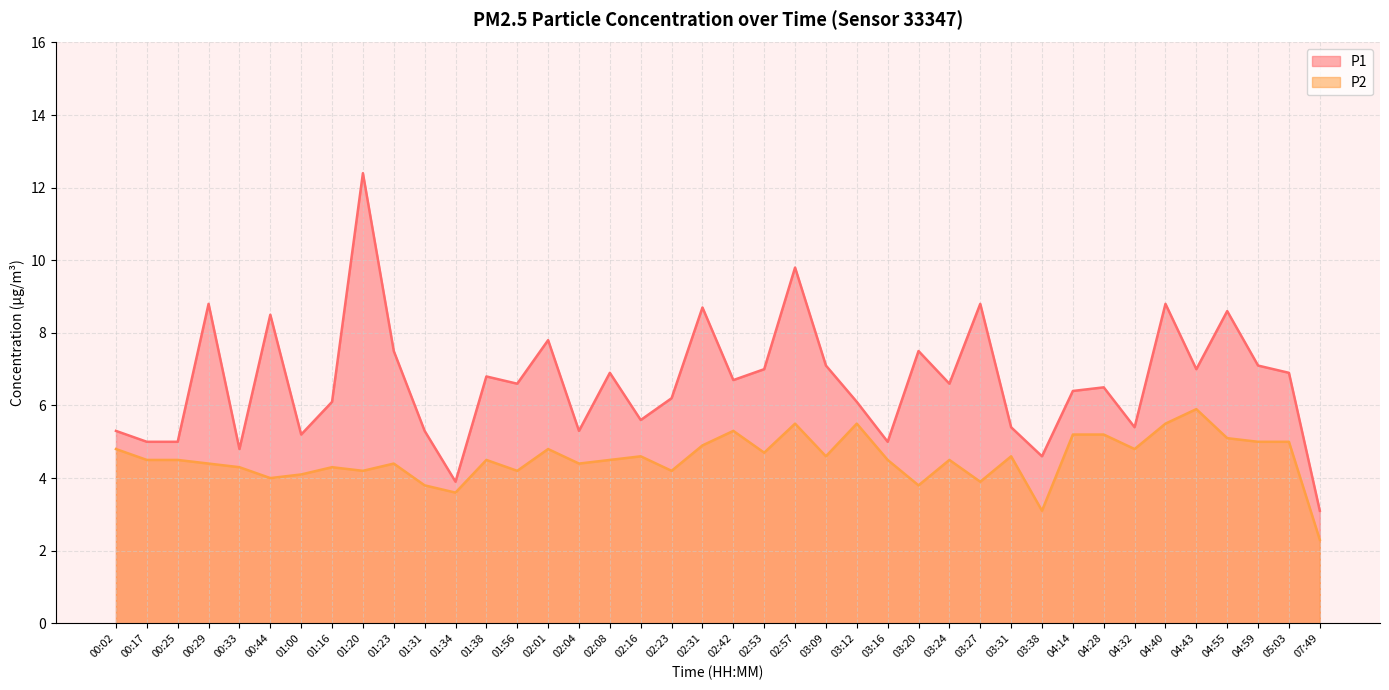

What is the average value of the P2 series?

4.5